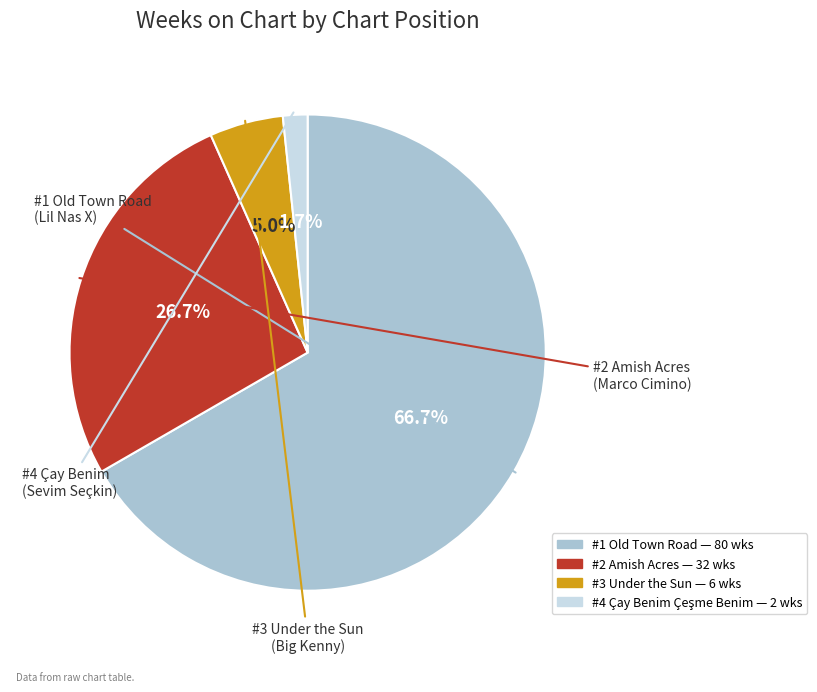

Is there any slice that represents more than half of the pie?

Yes